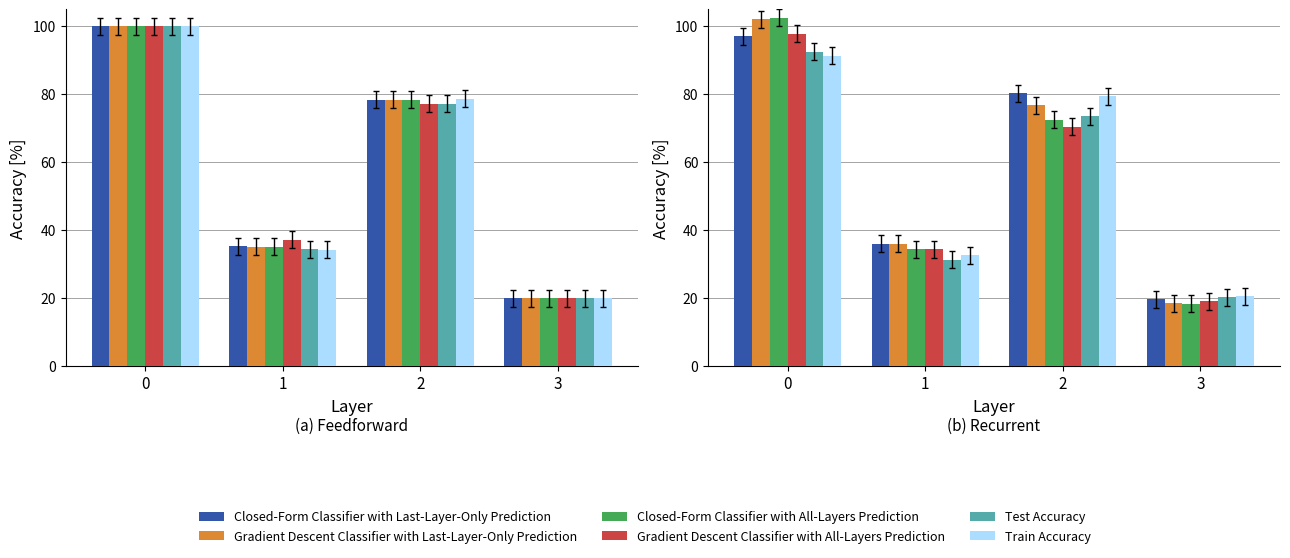

Is it true that Test Accuracy equals 6.3 at 1?

False